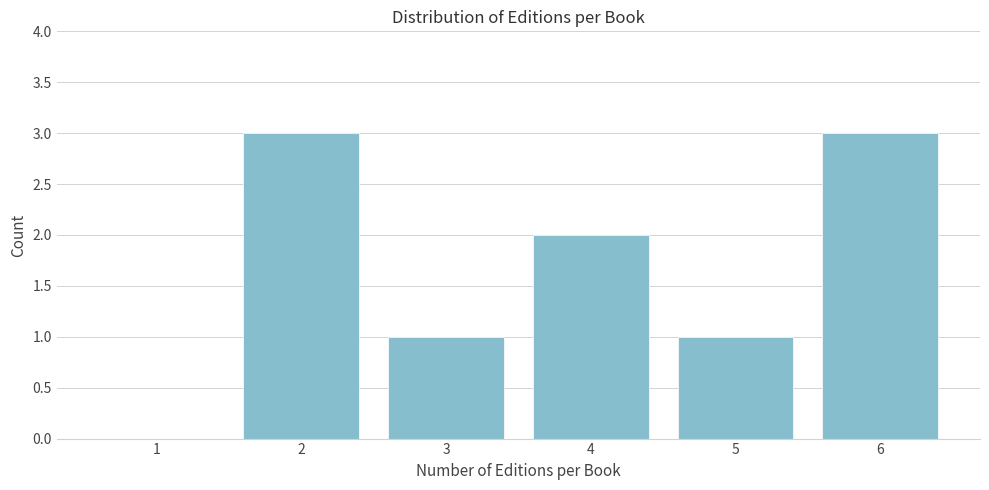

Reading left to right, extract all data points from this chart.

1=0	2=3	3=1	4=2	5=1	6=3